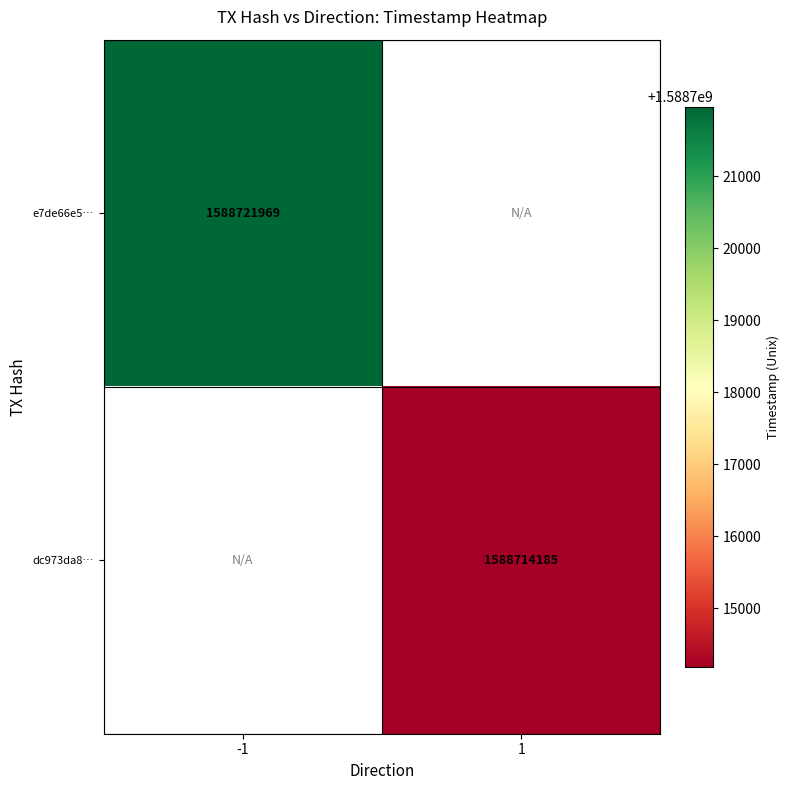

The dc973da8… series shows 1588714185 at 1. True or false?

True